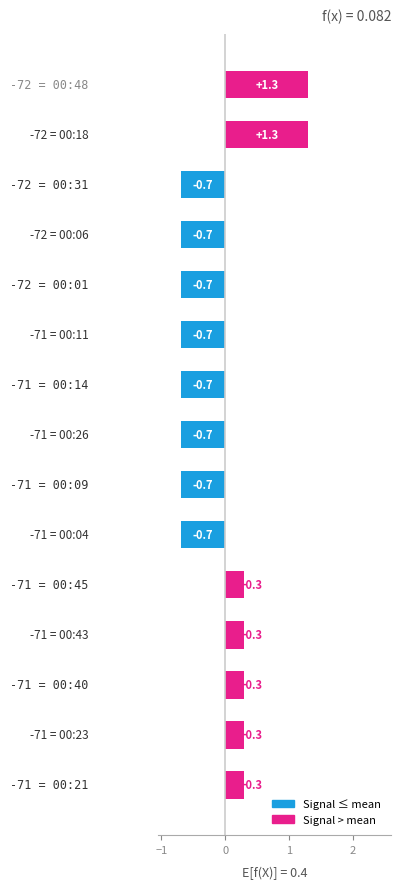

How many values are above zero?

7